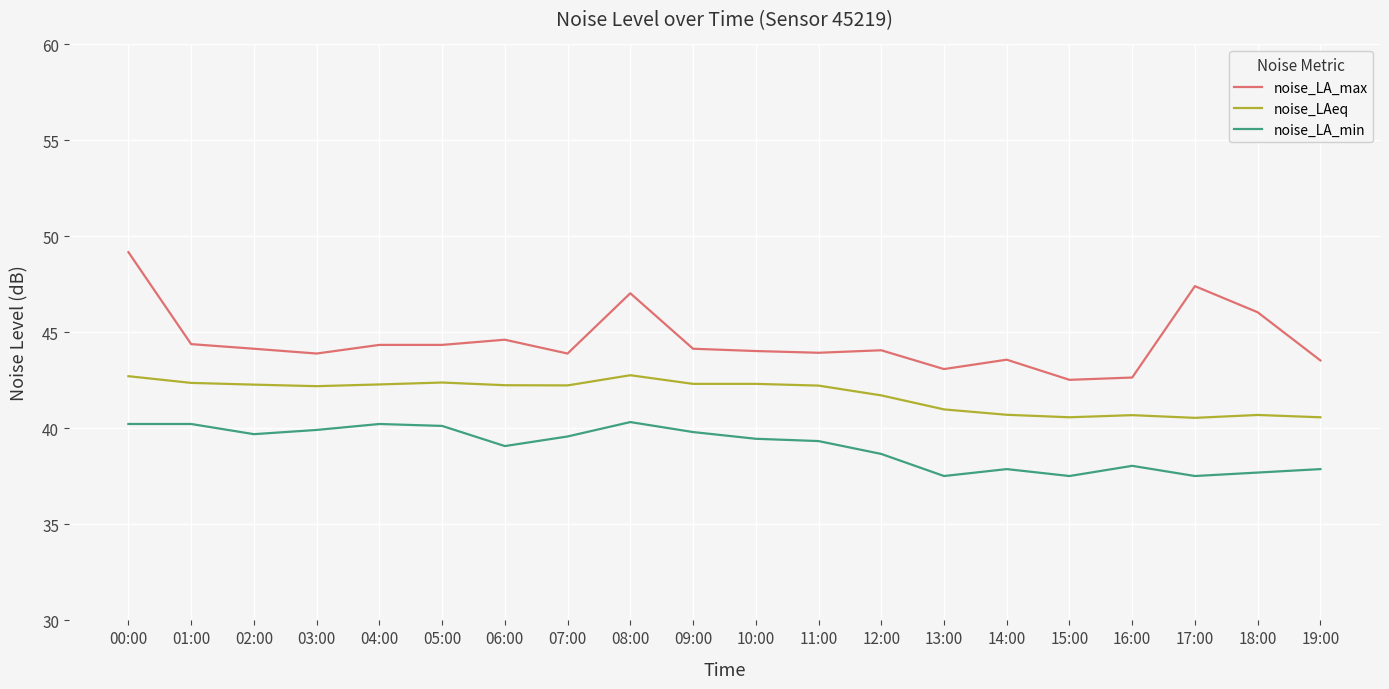

List the series in order of their overall mean, highest first.

noise_LA_max, noise_LAeq, noise_LA_min